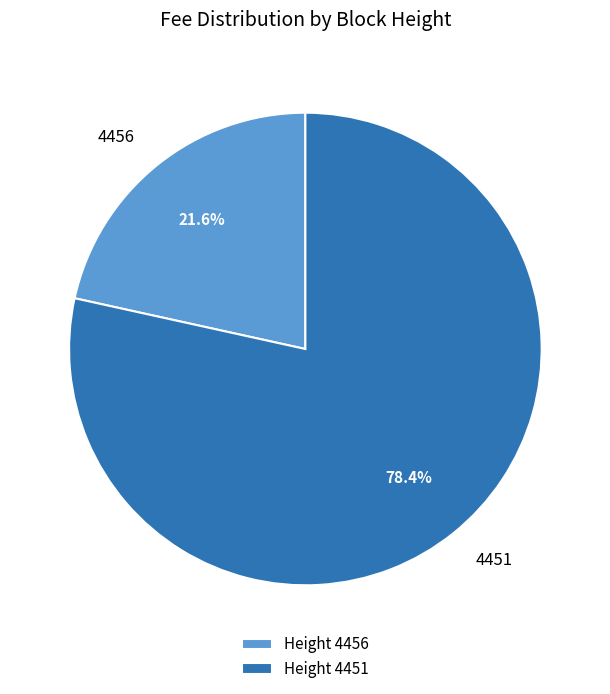

What percentage do Height 4451 and Height 4456 together represent?

100.0%